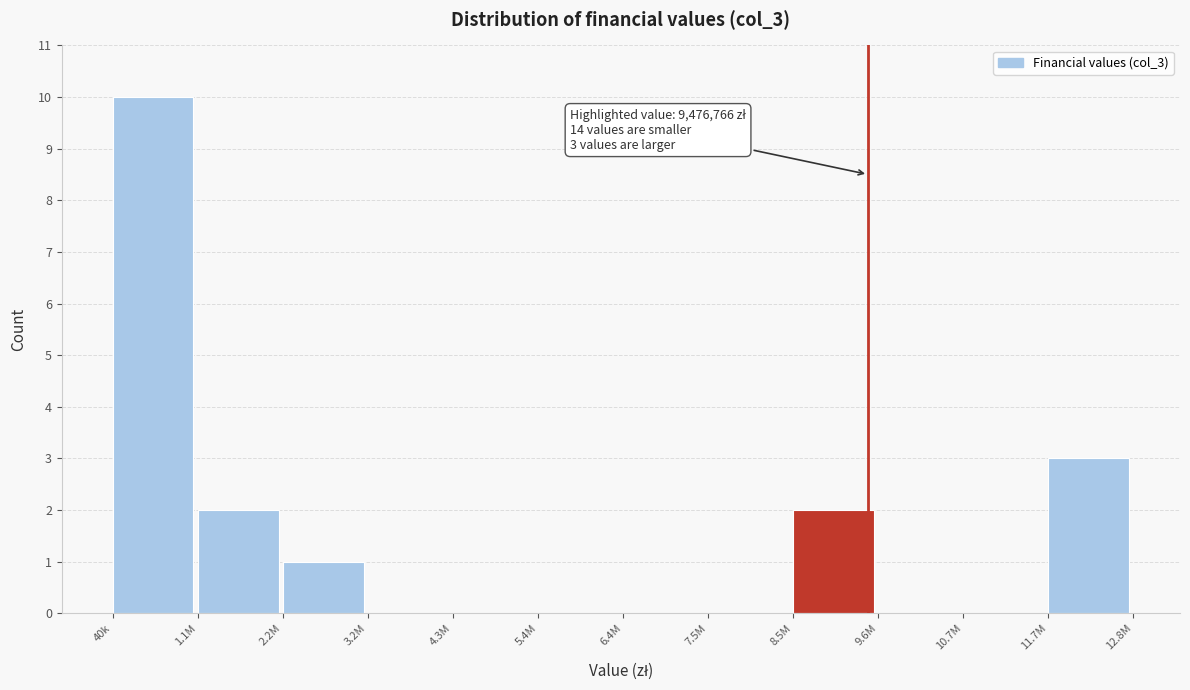

Reading left to right, extract all data points from this chart.

40k=10	1.1M=2	2.2M=1	3.2M=0	4.3M=0	5.4M=0	6.4M=0	7.5M=0	8.5M=2	9.6M=0	10.7M=0	11.7M=3